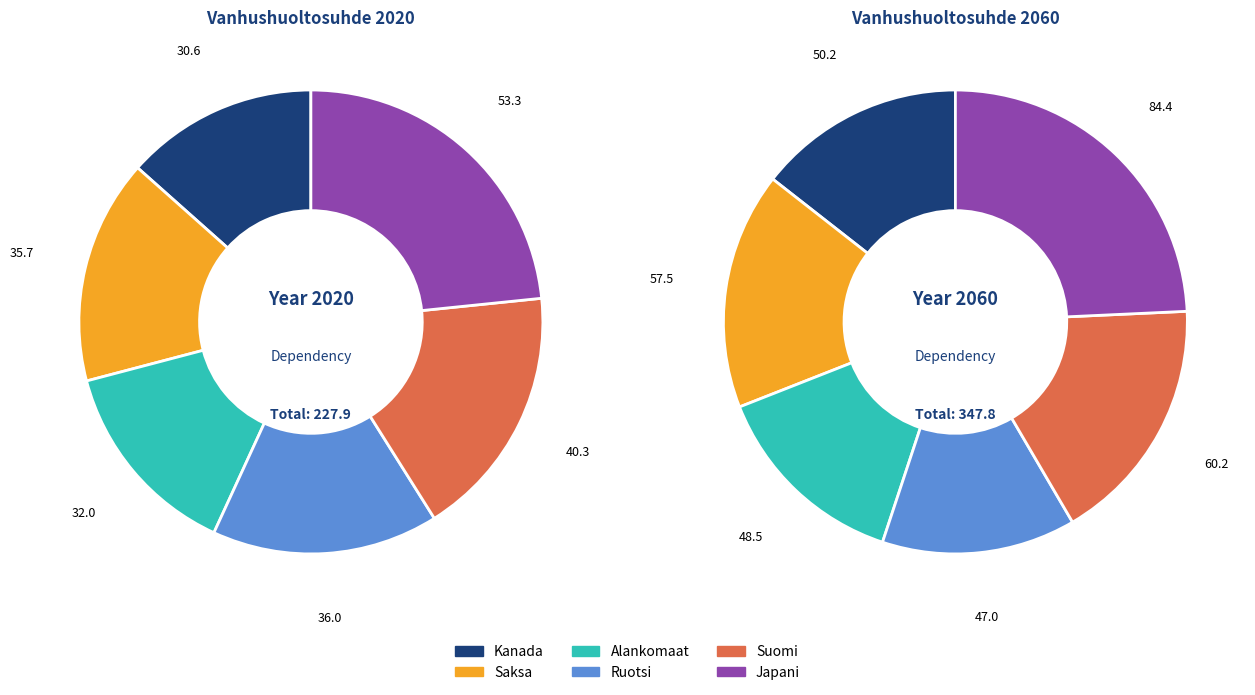

Rank the series by their maximum value, from lowest to highest.

Ruotsi, Alankomaat, Kanada, Saksa, Suomi, Japani